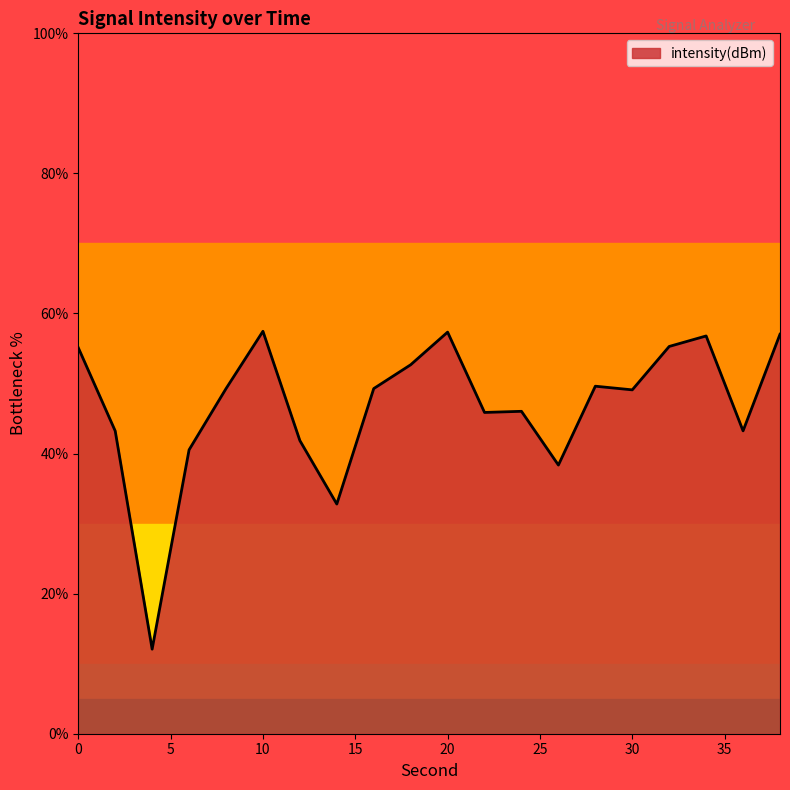

What is the smallest value displayed?

12.1